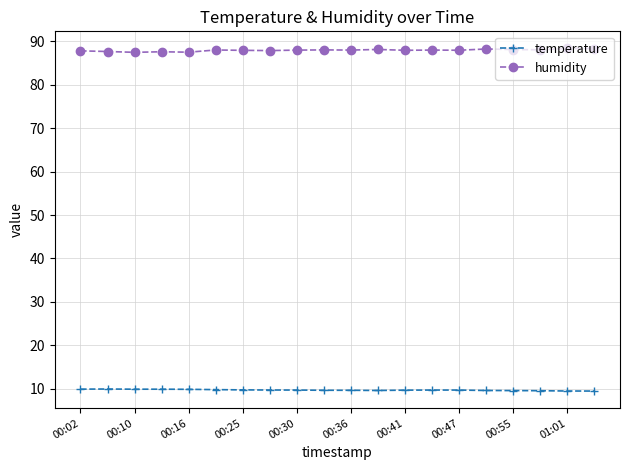

What is the average value of the temperature series?

9.7